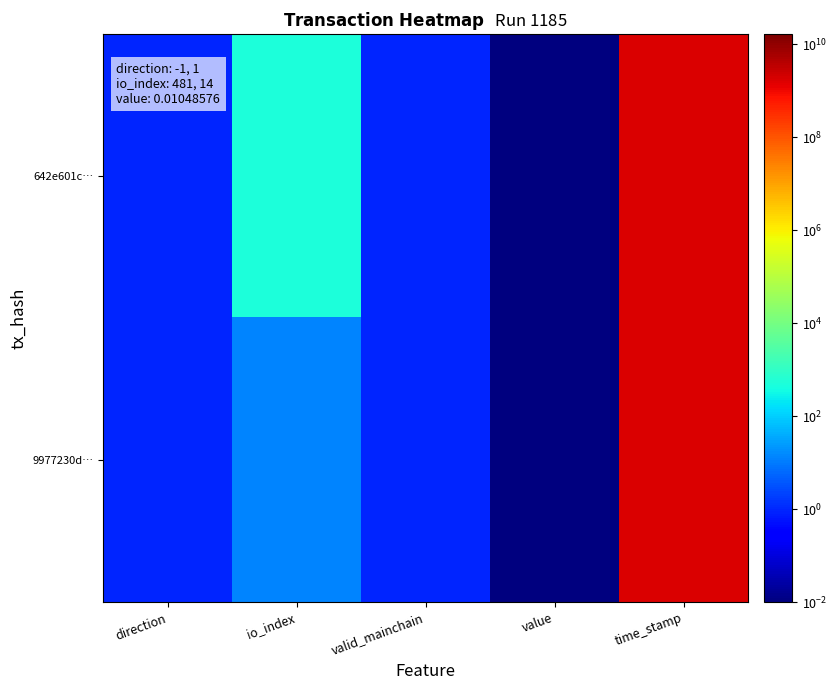

Which series has the largest total across all categories?

642e601c…